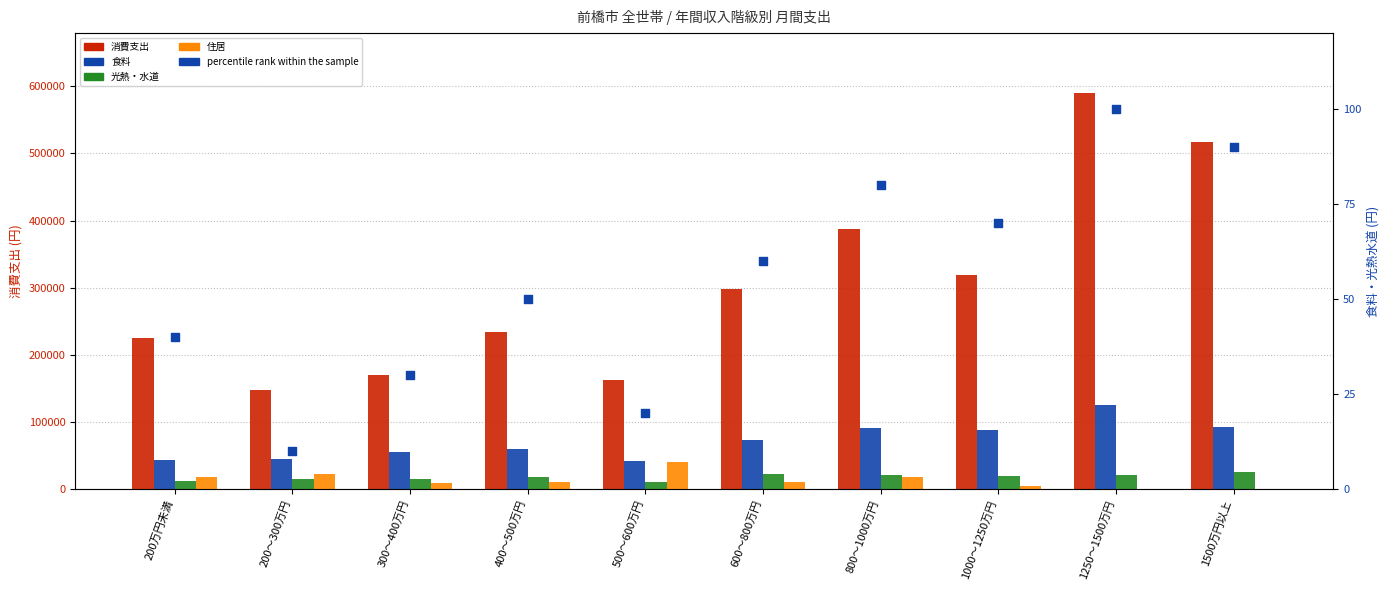

Which series contains the lowest Y value?

住居